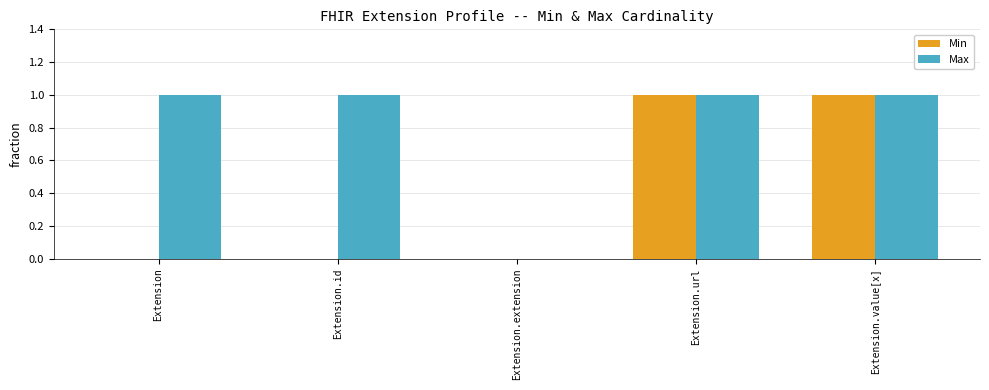

The Min series shows 1 at Extension.id. True or false?

False